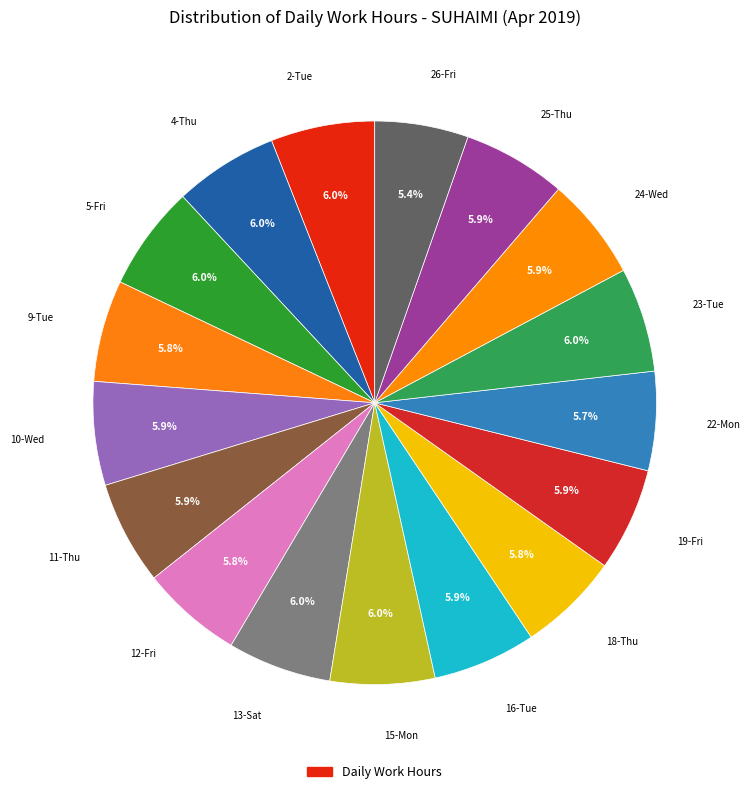

How many segments does this pie chart have?

17